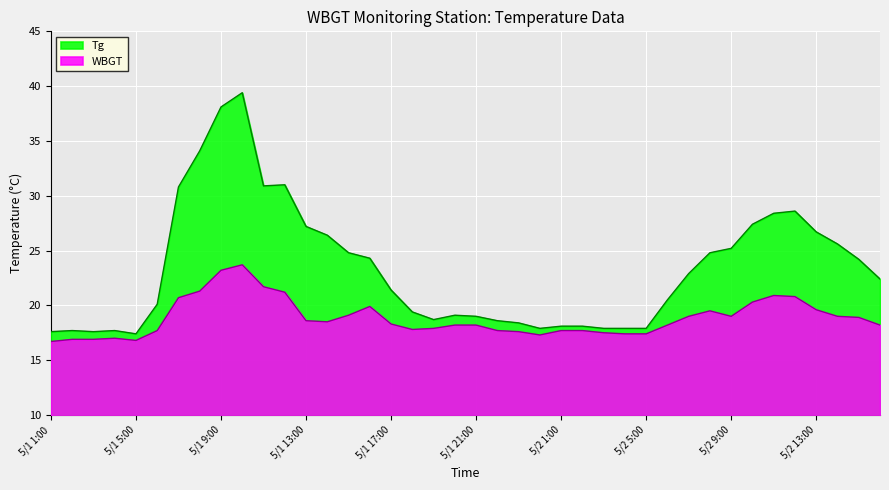

What is the difference between the maximum and minimum values in the Tg series?

22.0